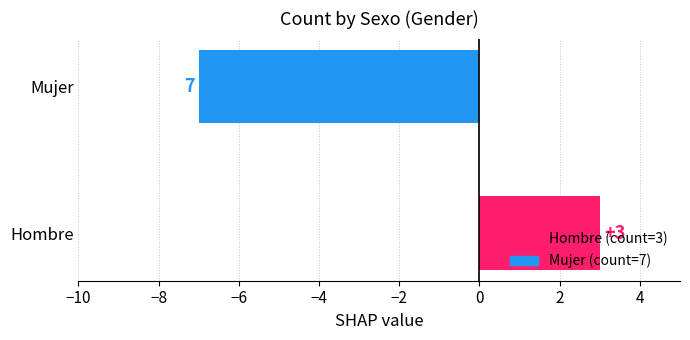

What is the difference between the maximum and minimum values?

10